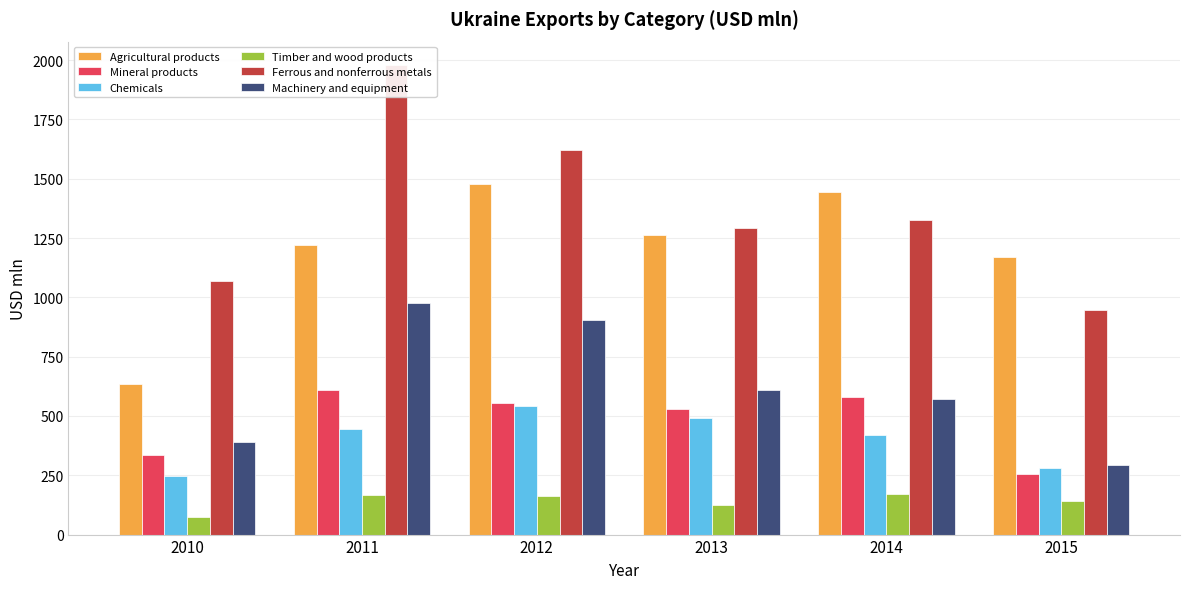

What is the minimum value for Agricultural products?

636